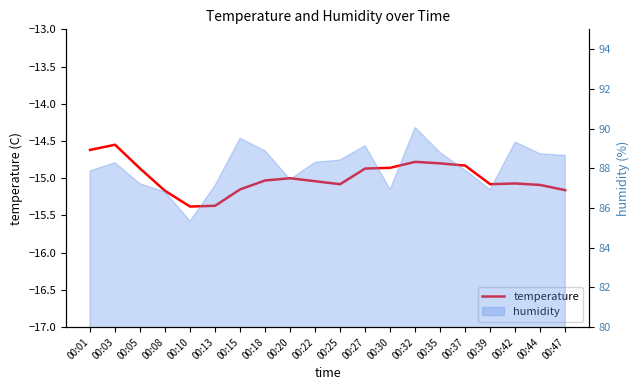

What is the difference between the values at 00:03 and 00:18?

0.5